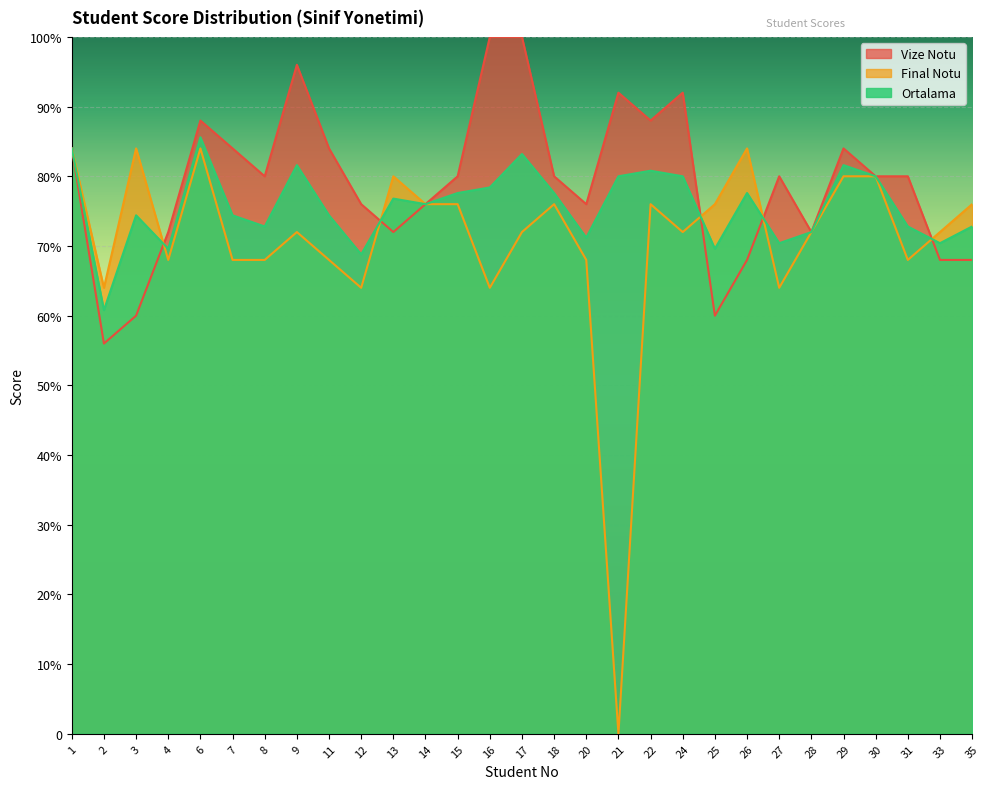

What is the average value of the Final Notu series?

70.9